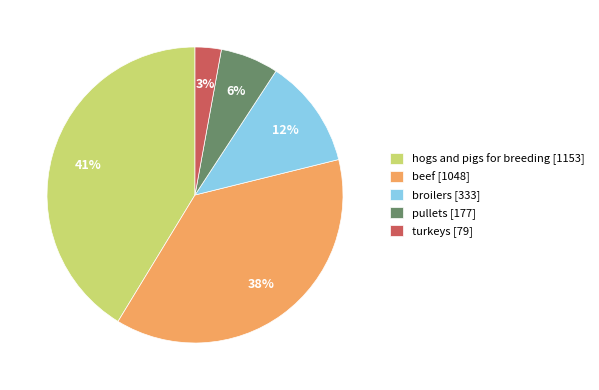

Count the number of slices in the pie.

5